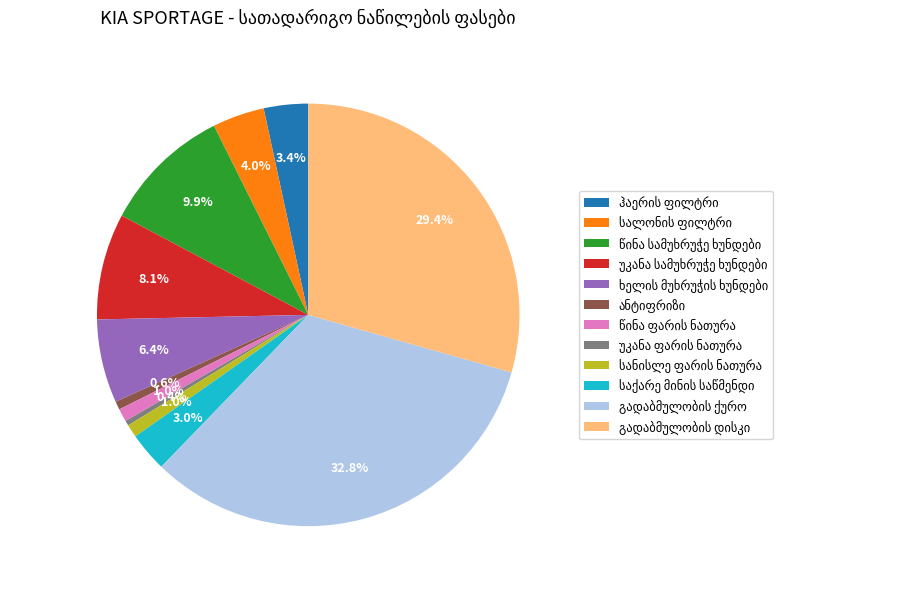

Is there any slice that represents more than half of the pie?

No